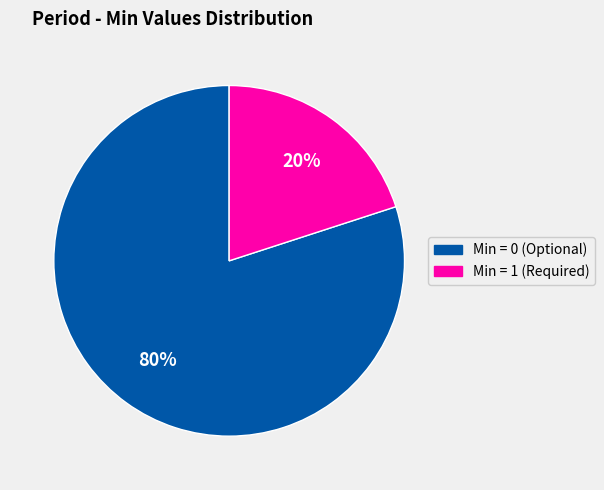

Does any single category account for the majority?

Yes